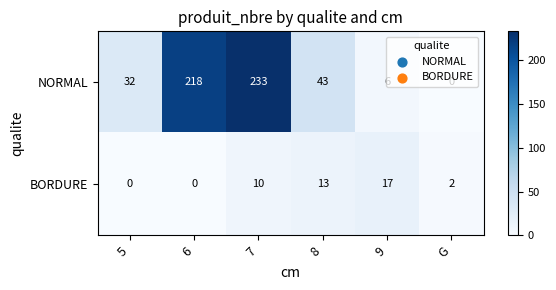

What is the sum of the BORDURE values at 8 and 6?

13